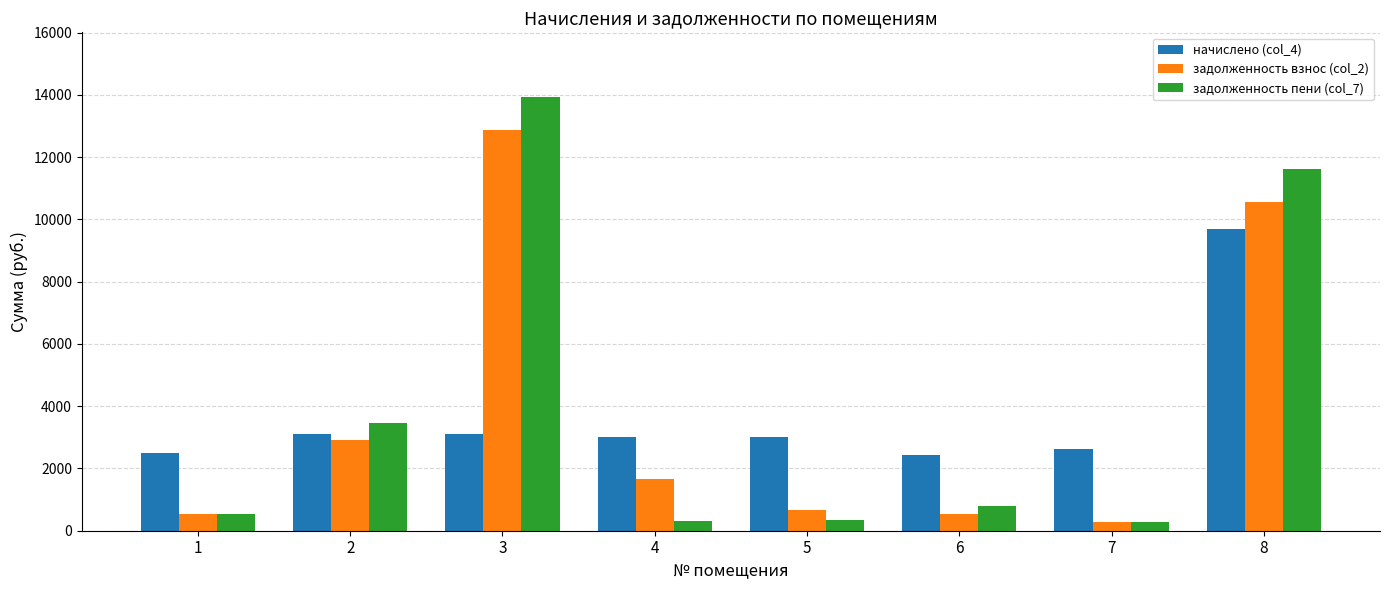

What are all the series names shown in the legend?

начислено (col_4), задолженность взнос (col_2), задолженность пени (col_7)